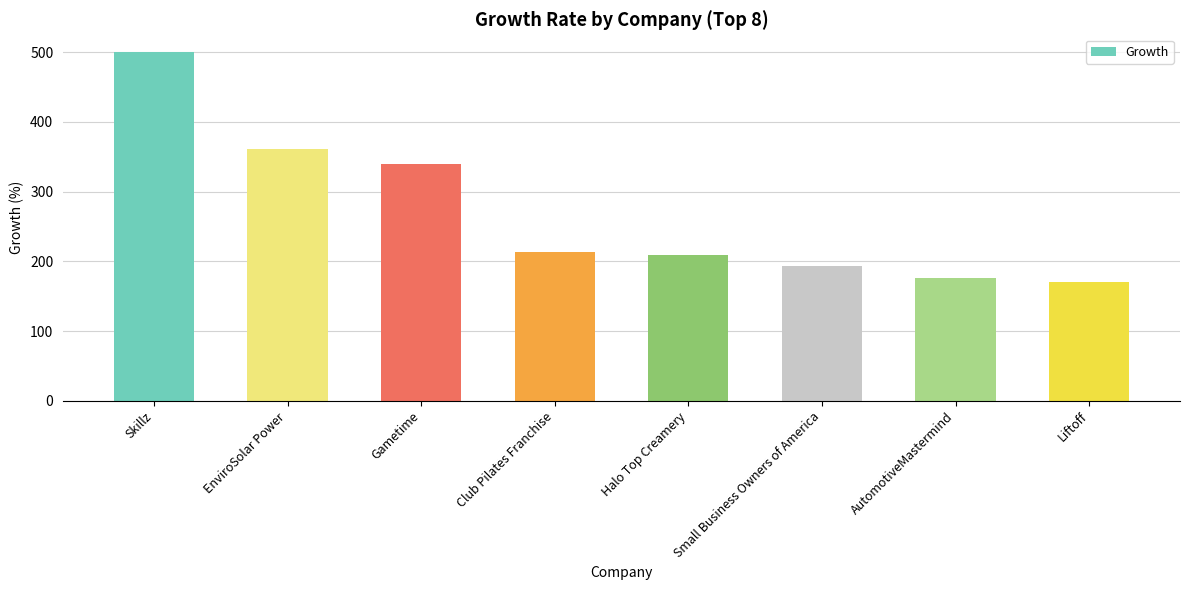

Approximately how many times larger is the value at Halo Top Creamery compared to Small Business Owners of America?

1.1